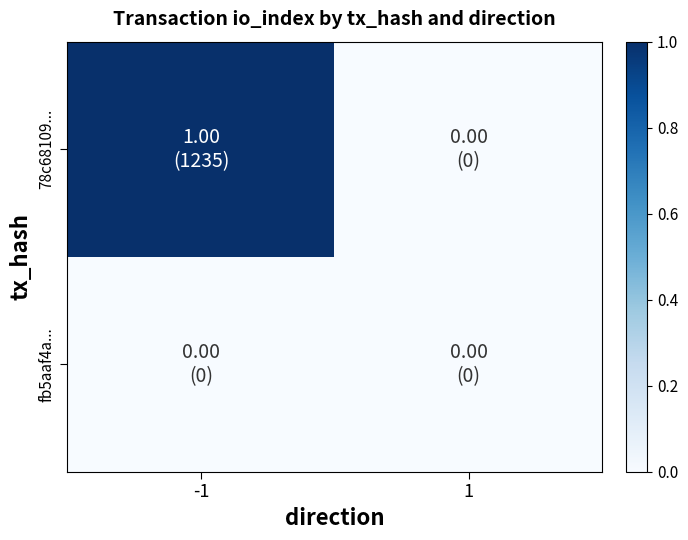

Reading right to left, what are all the values shown in this chart?

78c68109...: 1=0	-1=1
fb5aaf4a...: 1=0	-1=0